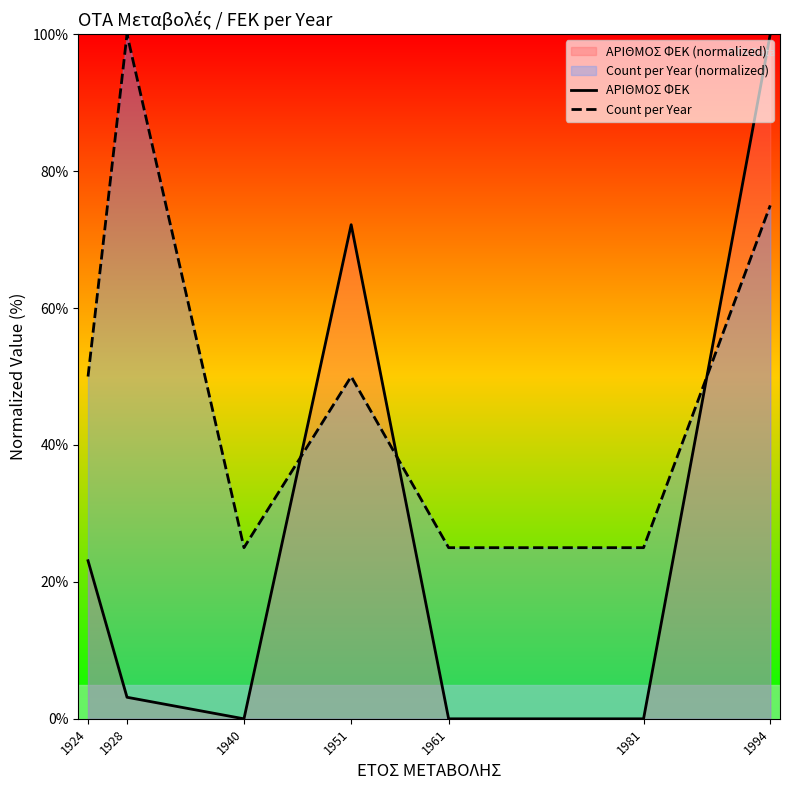

Does the chart display data point markers on the line(s)?

No